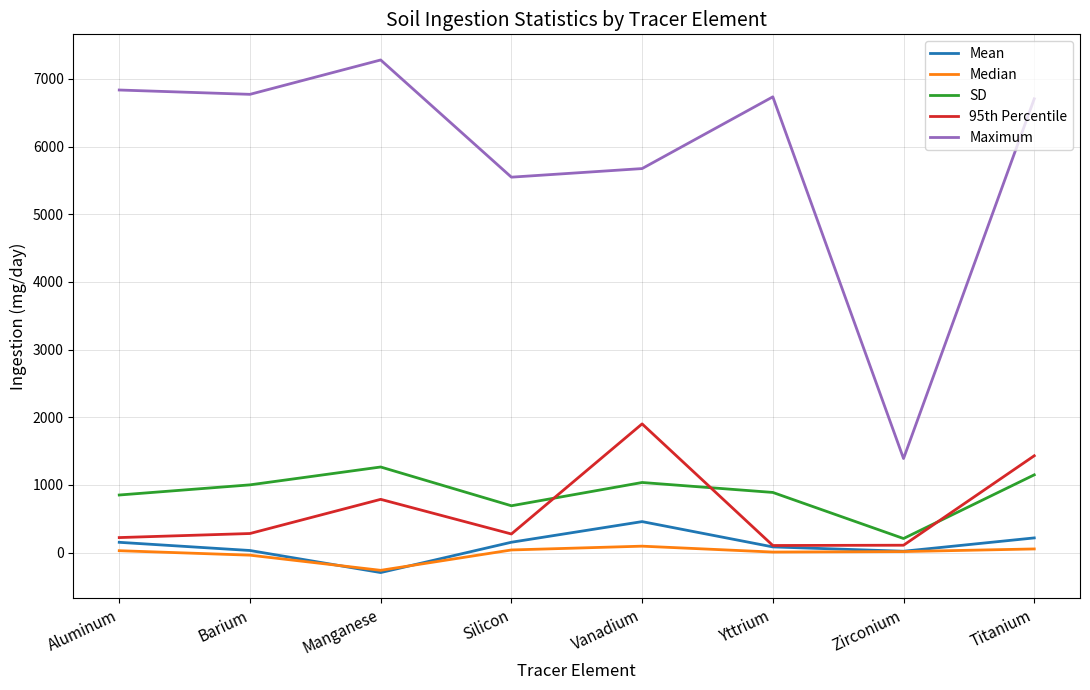

What is the average value of the Median series?

-7